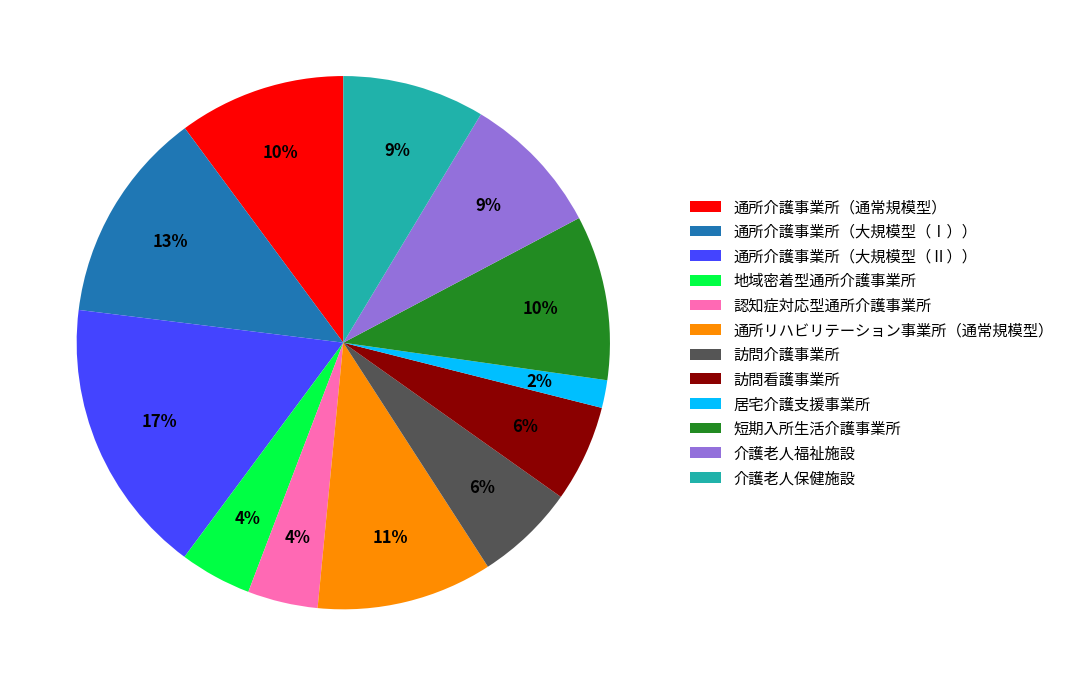

To the nearest percent, what percentage of the pie is 通所介護事業所（通常規模型）?

10%